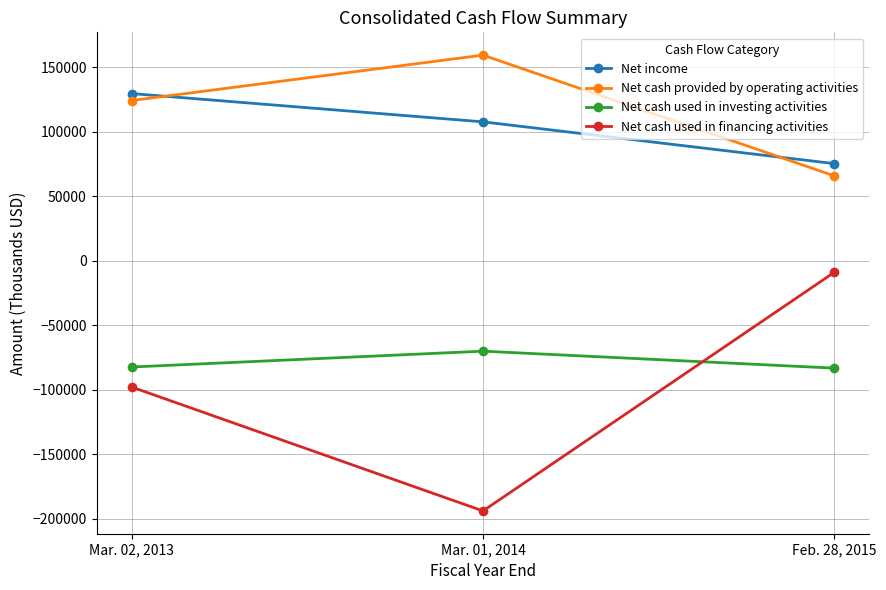

Is the value of Net cash provided by operating activities at Mar. 02, 2013 greater than the value of Net cash used in investing activities at Mar. 01, 2014?

Yes